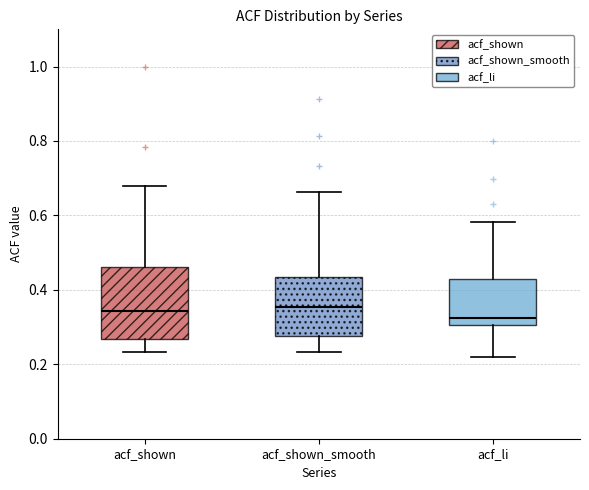

Reading left to right, read every box against the y-axis: the position of its median line, the range the box covers, and the ends of its whiskers. The values are not printed on the chart, so give them approximately, as read against the axis.

acf_shown: median 0.34, box 0.26 to 0.46, whiskers 0.24 to 0.68
acf_shown_smooth: median 0.36, box 0.28 to 0.44, whiskers 0.24 to 0.66
acf_li: median 0.32, box 0.30 to 0.42, whiskers 0.22 to 0.58